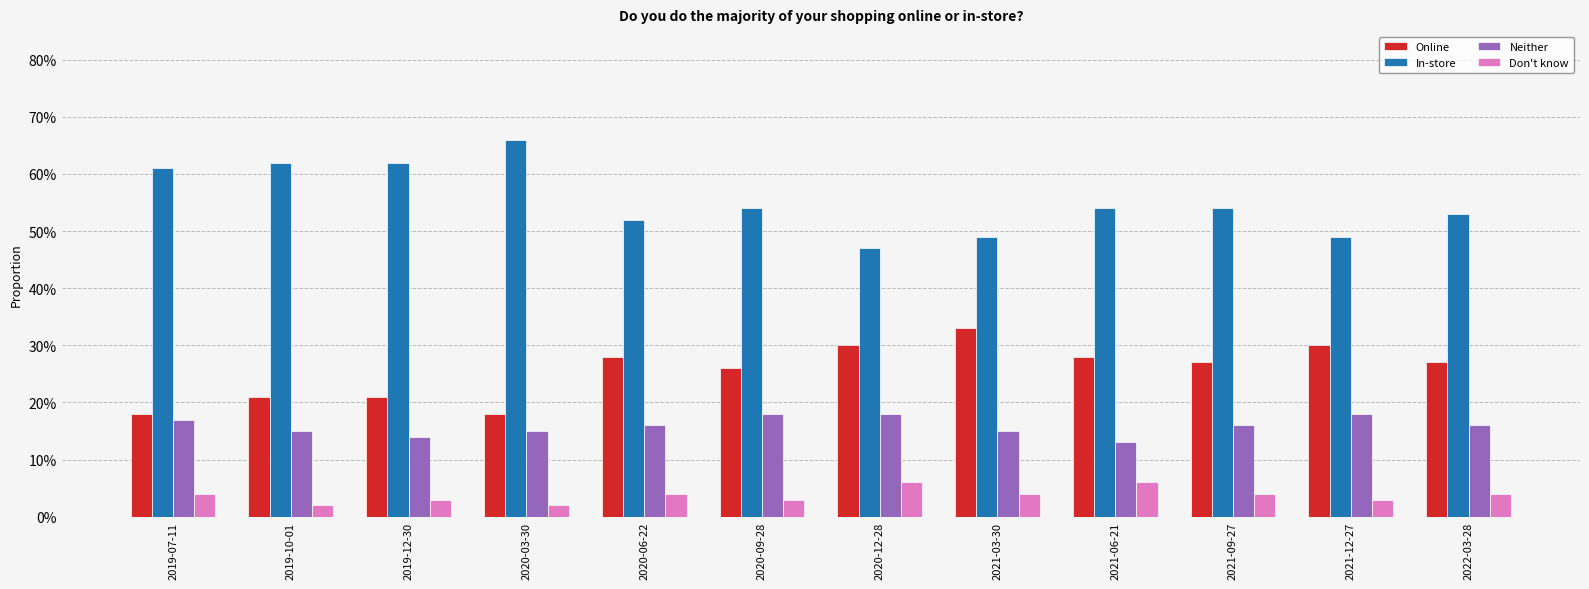

Which series has the largest total across all categories?

In-store